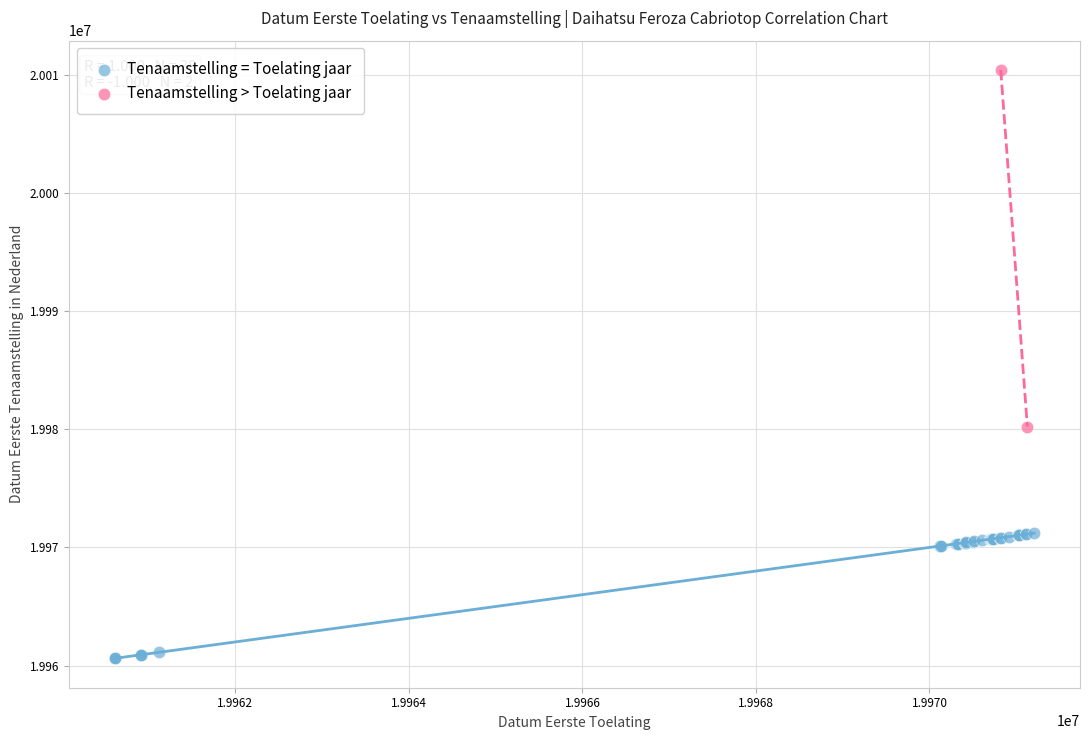

What are all the series names shown in the legend?

Tenaamstelling = Toelating jaar, Tenaamstelling > Toelating jaar